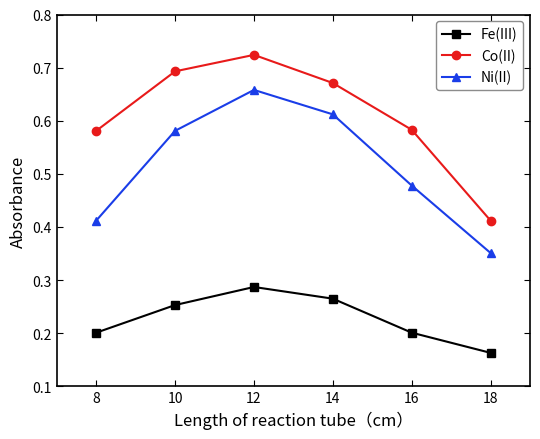

Which category has the highest value across all series?

12